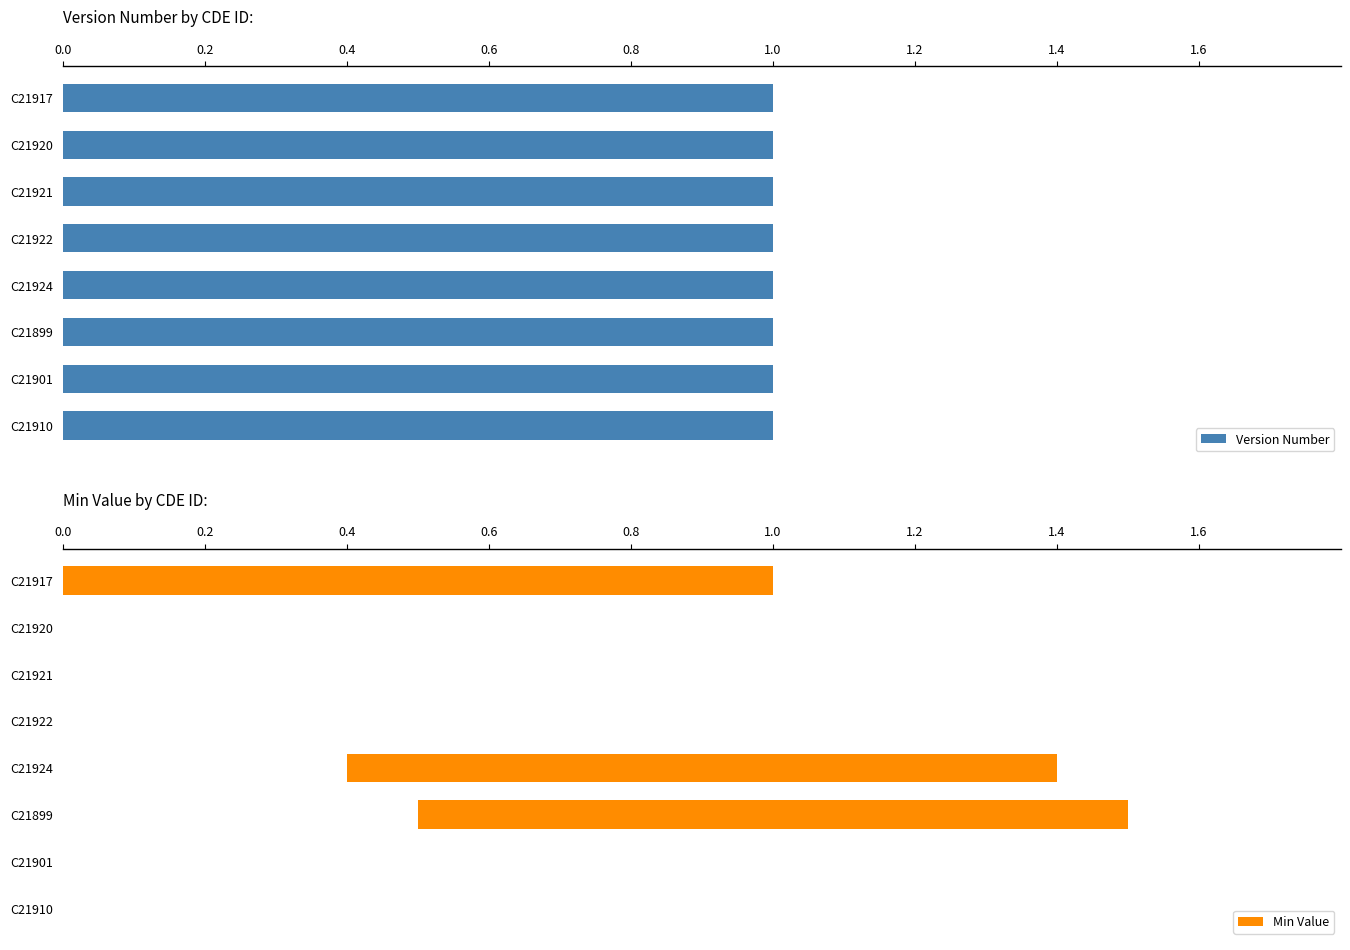

The value of Version Number at 0.4 is 0.2. True or false?

False